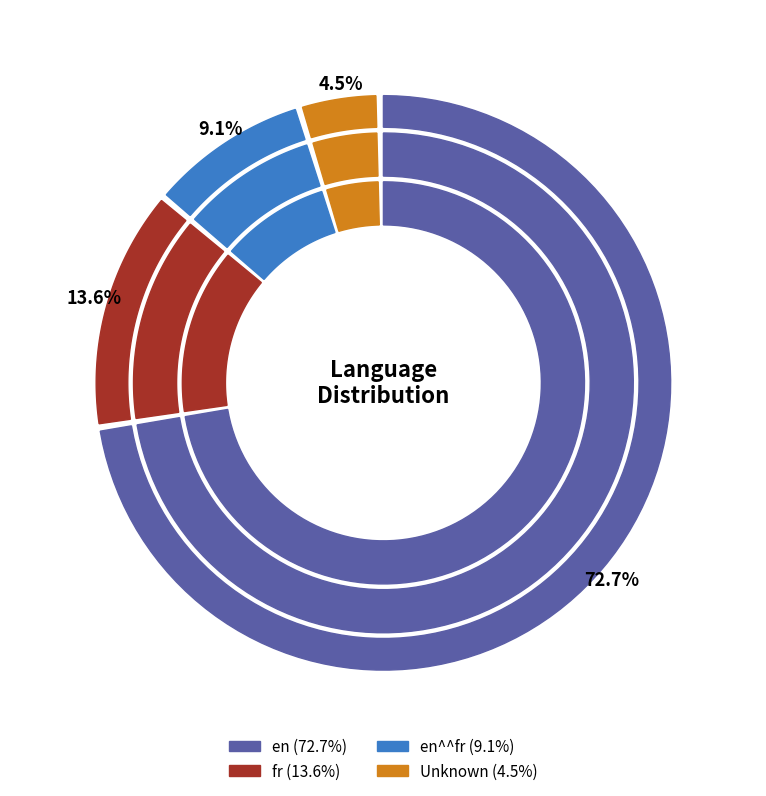

What percentage is the en^^fr slice, to the nearest percent?

9%